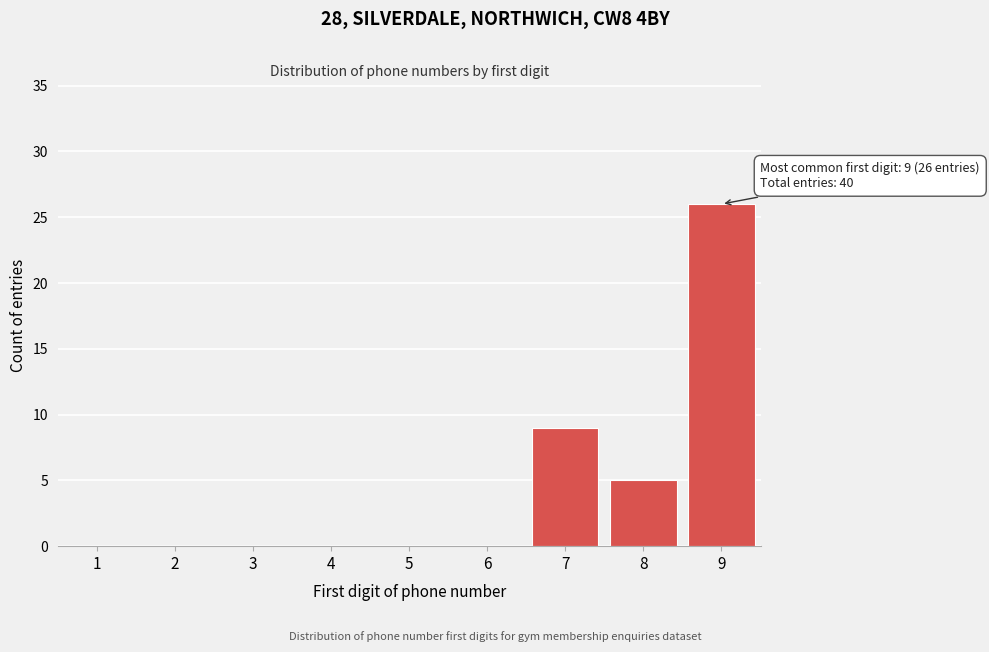

Reading left to right, what are all the values shown in this chart?

1=0	2=0	3=0	4=0	5=0	6=0	7=9	8=5	9=26